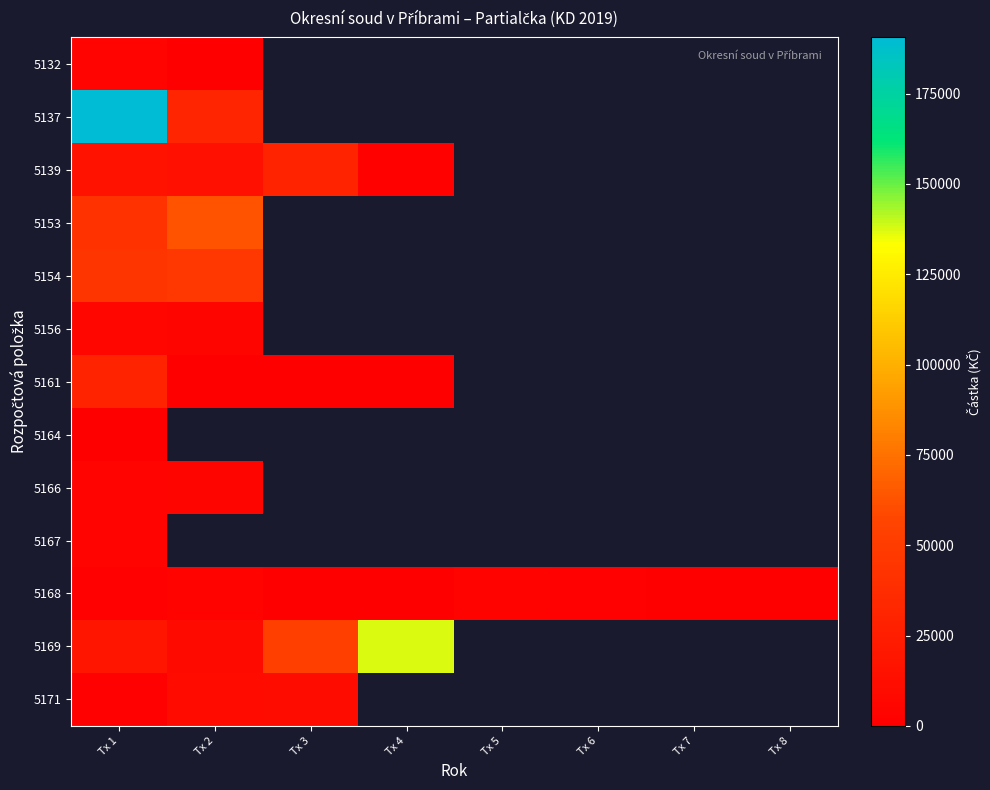

Is the value of 5168 at Tx 6 greater than the value of 5164 at Tx 6?

No